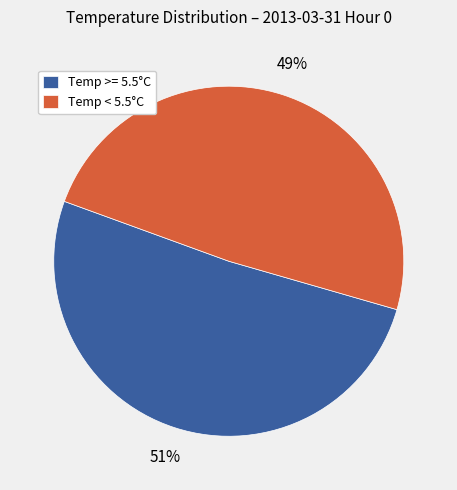

To the nearest percent, what portion does Temp >= 5.5°C represent?

51%